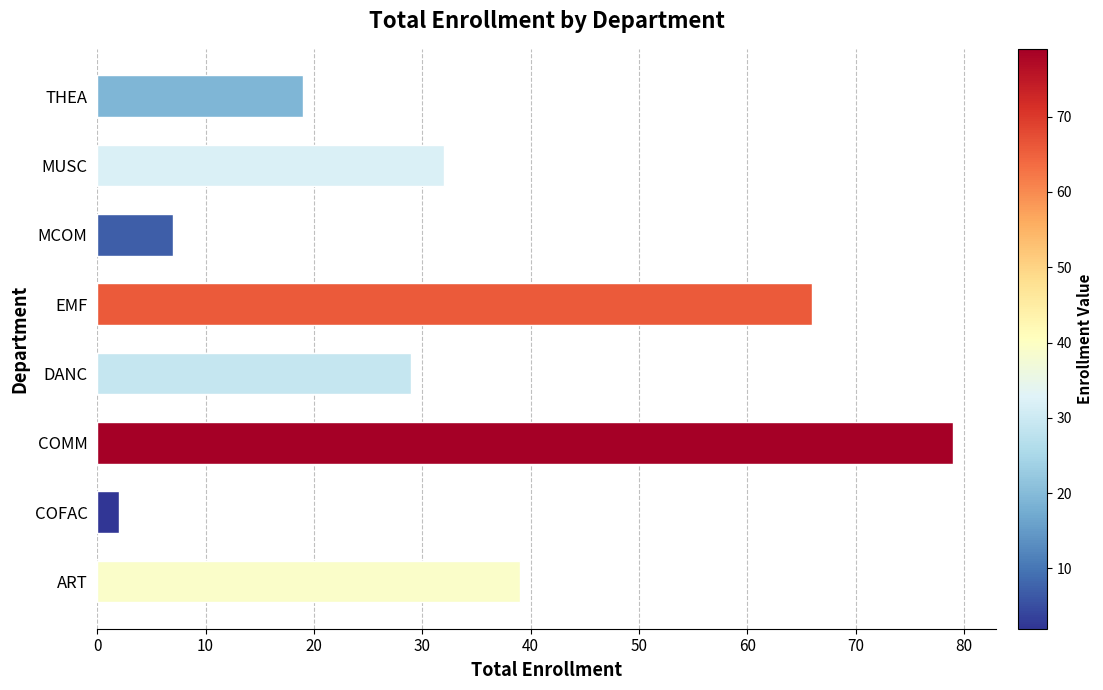

Is it true that the value at EMF is 37?

False